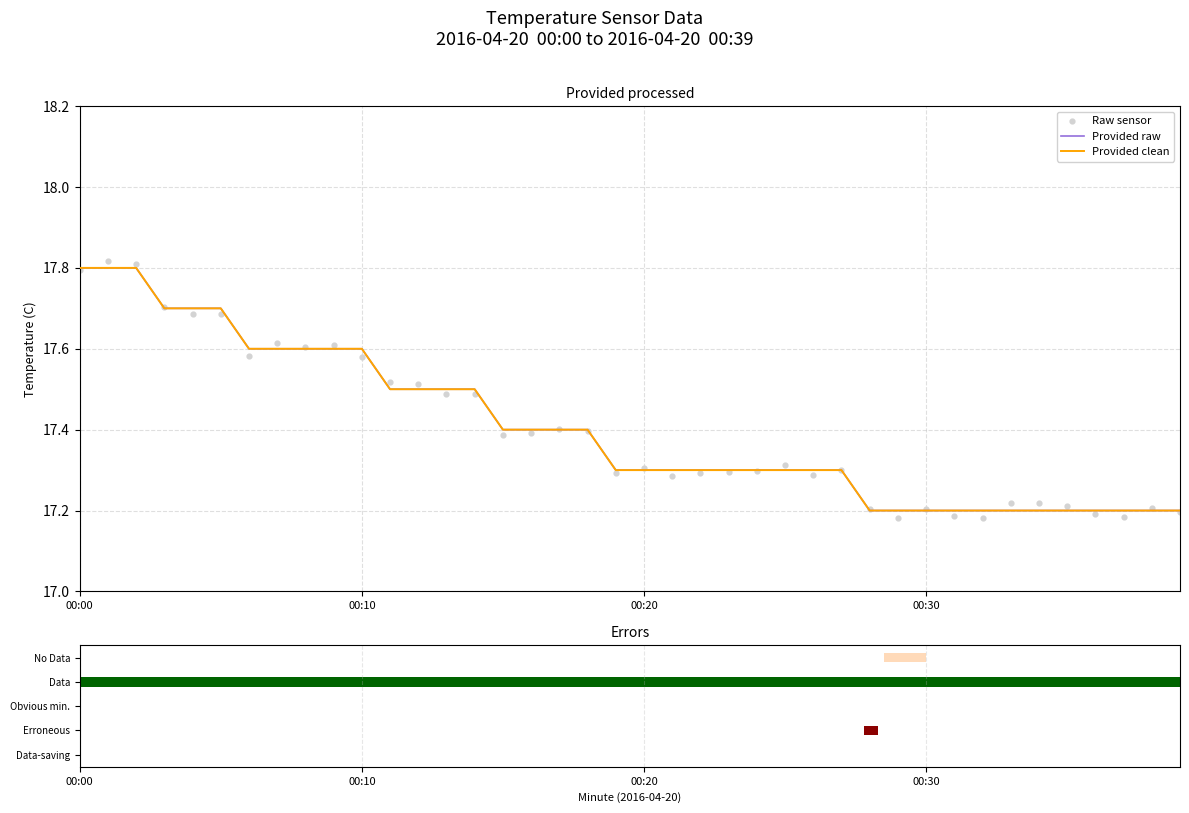

Which series has the largest Y range (max minus min)?

Raw sensor